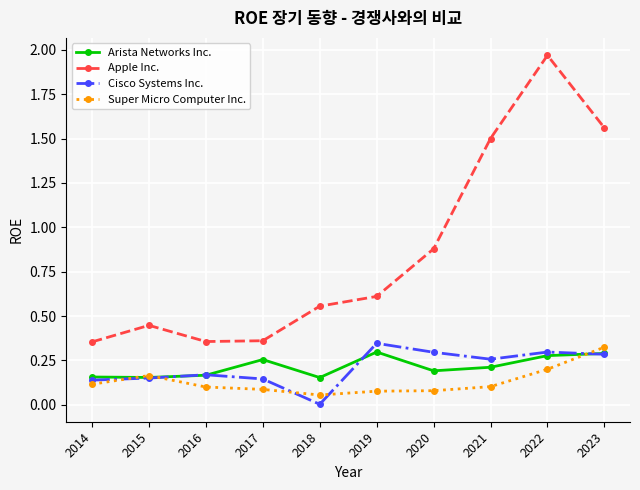

Which series has the largest range (max minus min)?

Apple Inc.